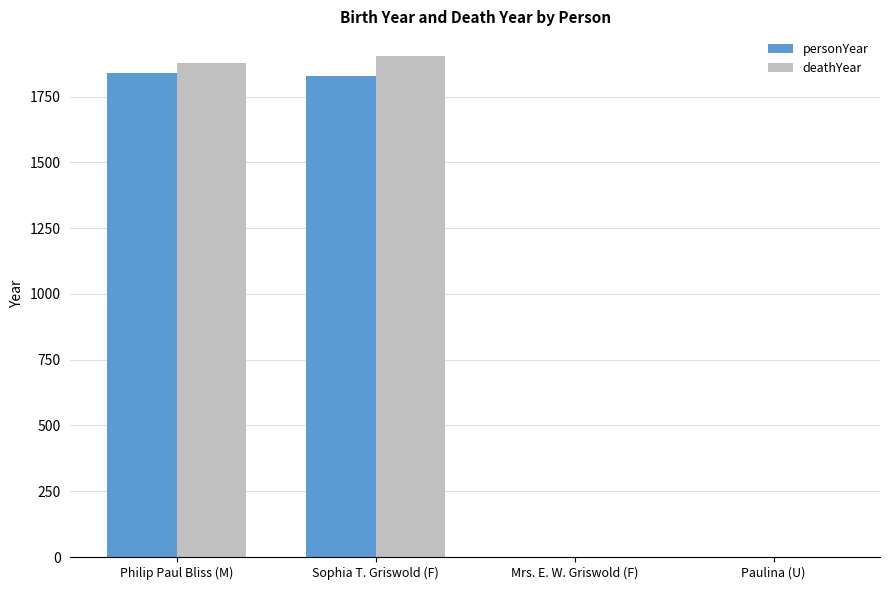

What is the maximum value shown in the chart?

1903